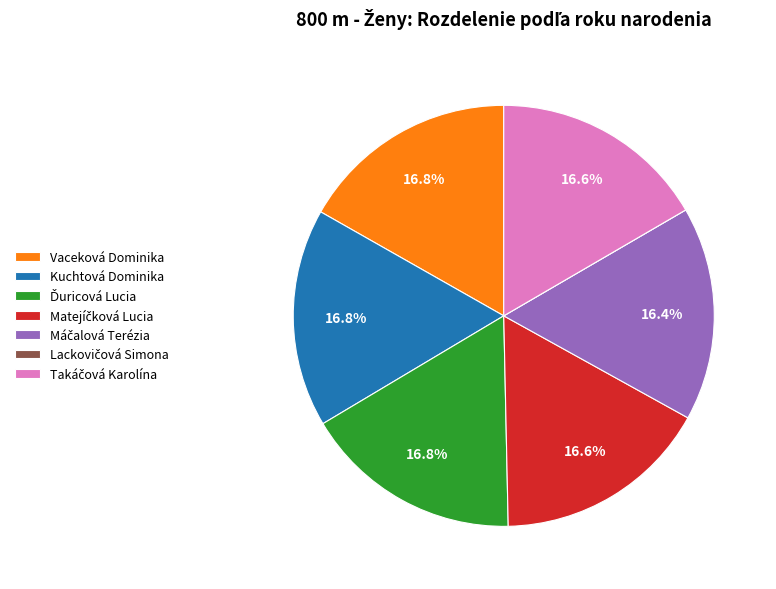

How much of the chart is everything except Kuchtová Dominika?

83.2%